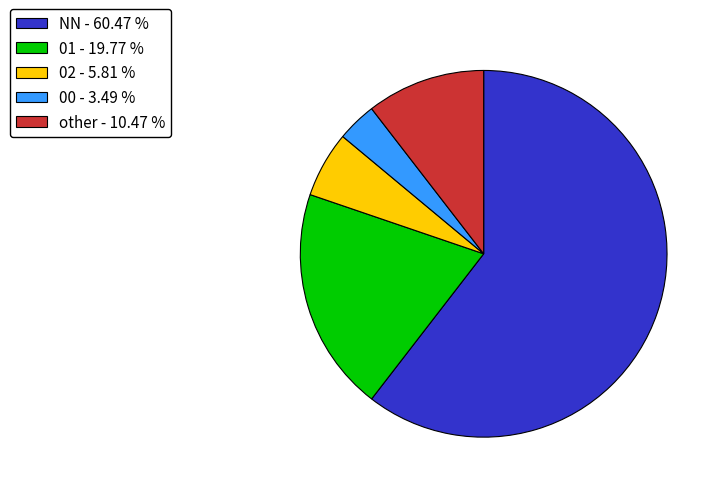

Combined, do other - 10.47 % and 01 - 19.77 % account for over 50%?

No